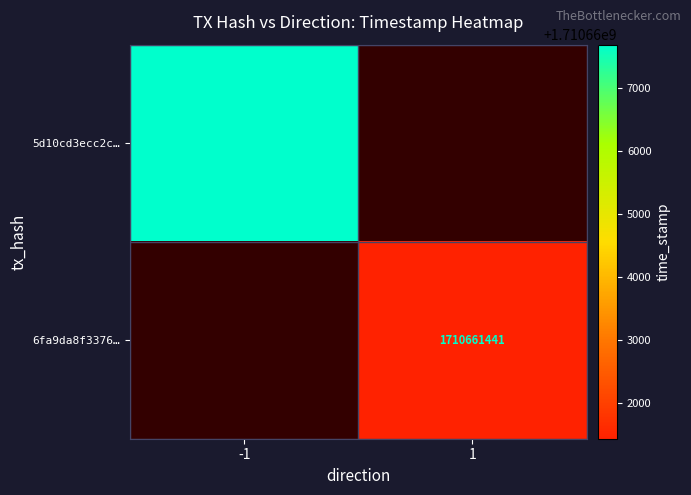

Which has a higher value, 1 or -1?

-1